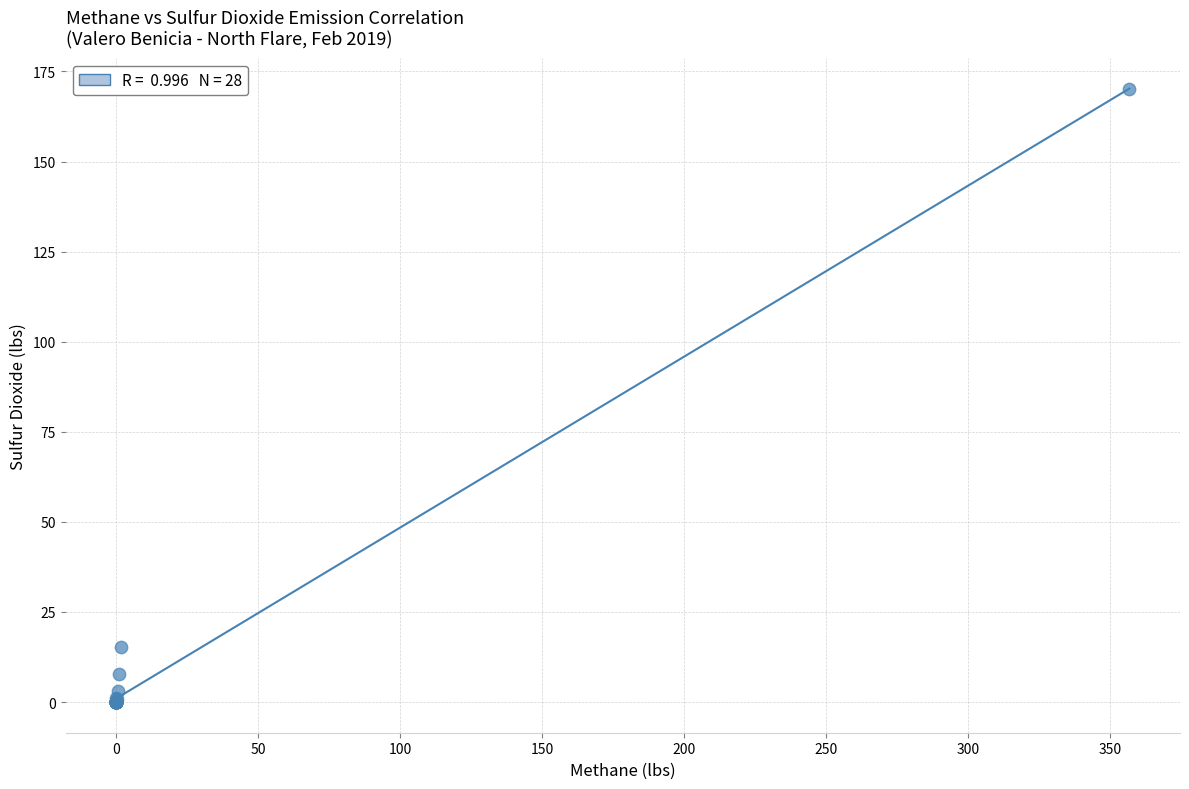

What Y value in the scatter plot is closest to 85?

15.4